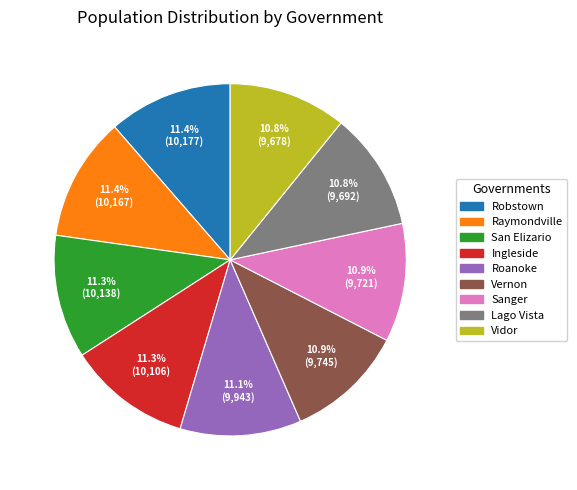

What is the ratio of the value at Ingleside to the value at Sanger?

1.0